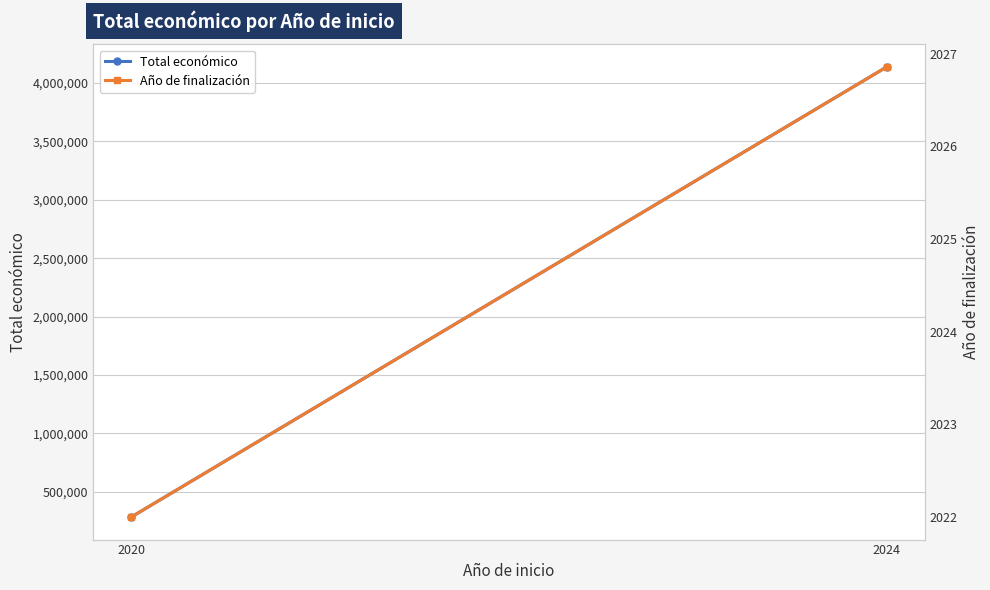

Which category has the lowest value in the Total económico series?

2020